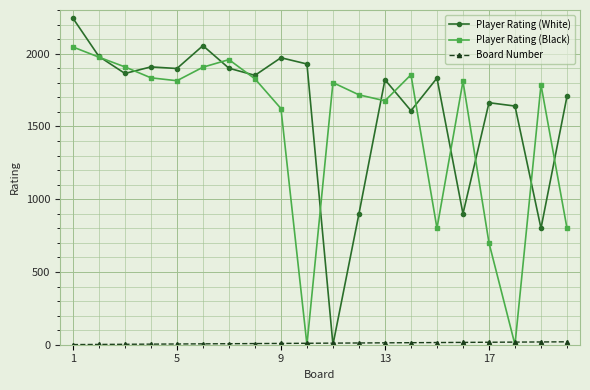

What is the greatest value displayed?

2244